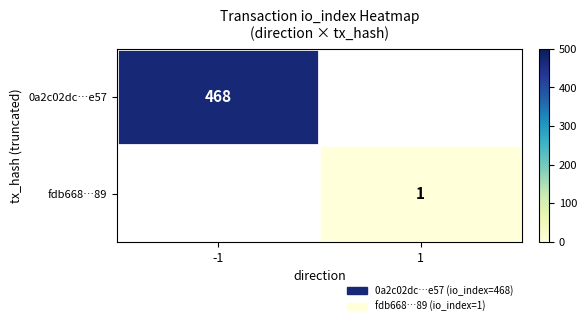

How many data points does each series have?

2